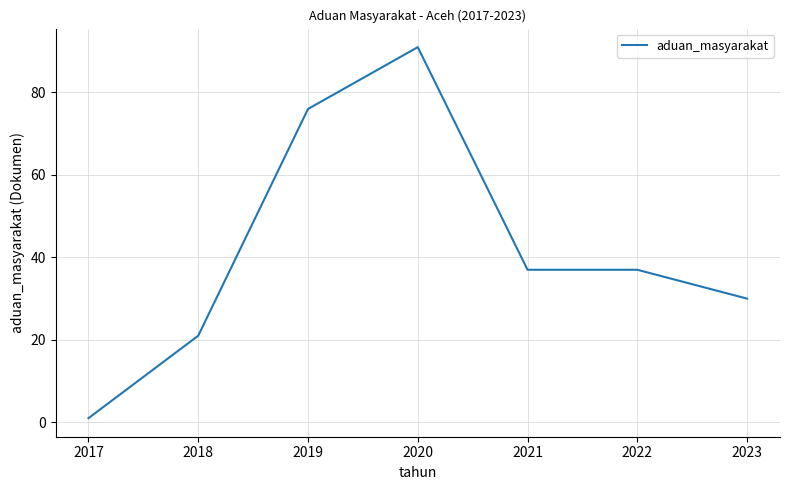

How many values are below 37?

3